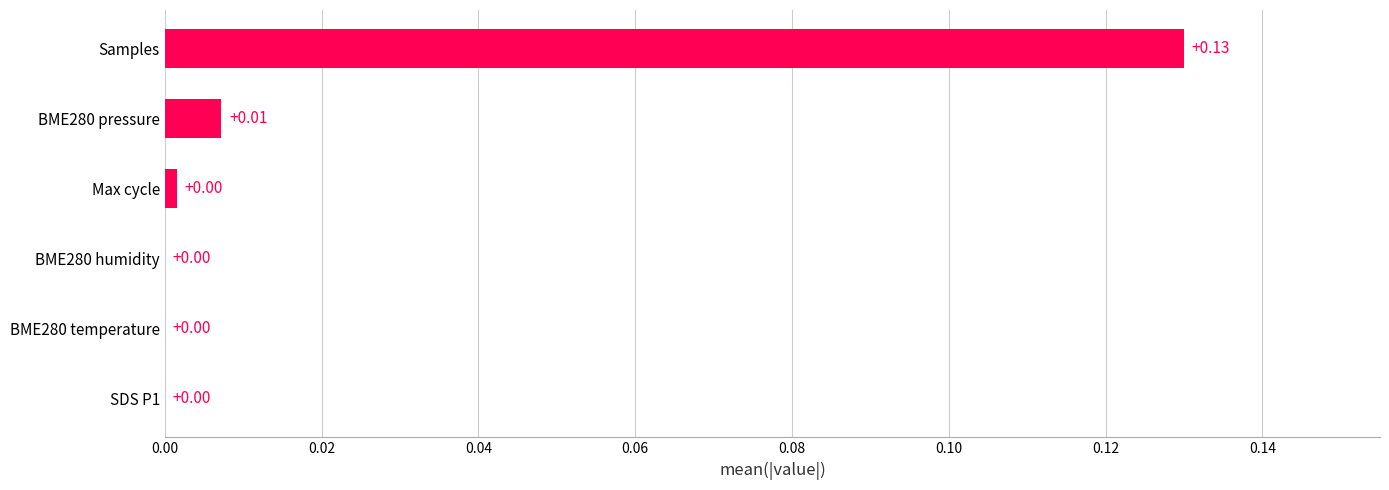

At which category does the chart reach its peak across all series?

Samples